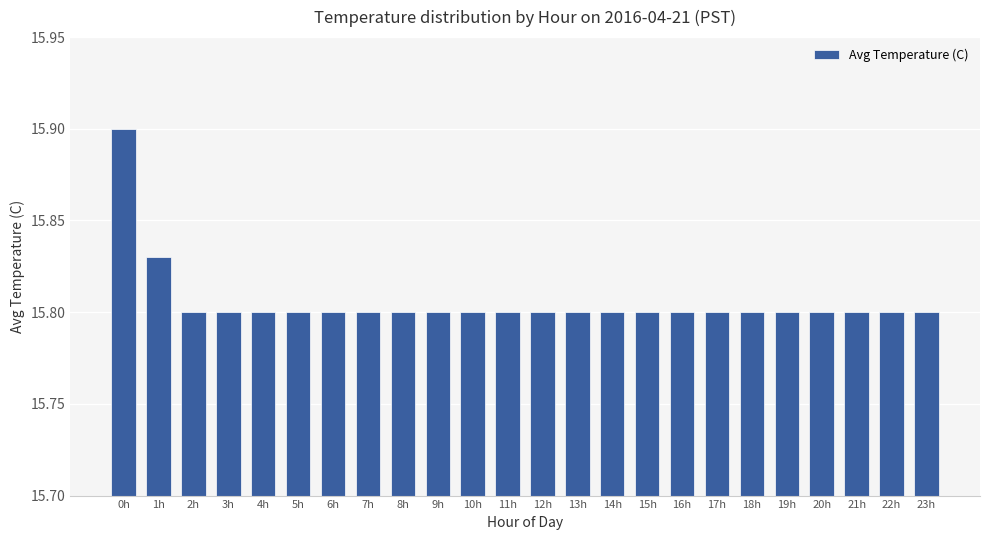

How many values are between 15 and 16?

24